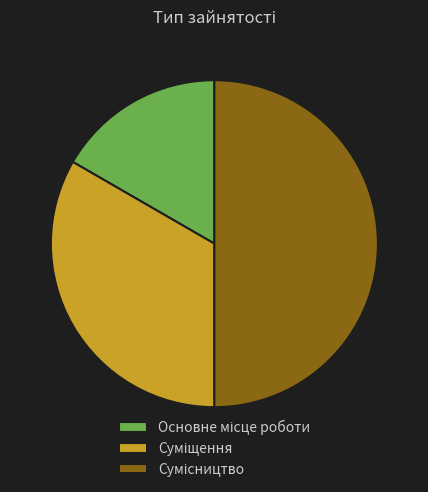

Approximately how many times larger is the value at Сумісництво compared to Основне місце роботи?

3.0